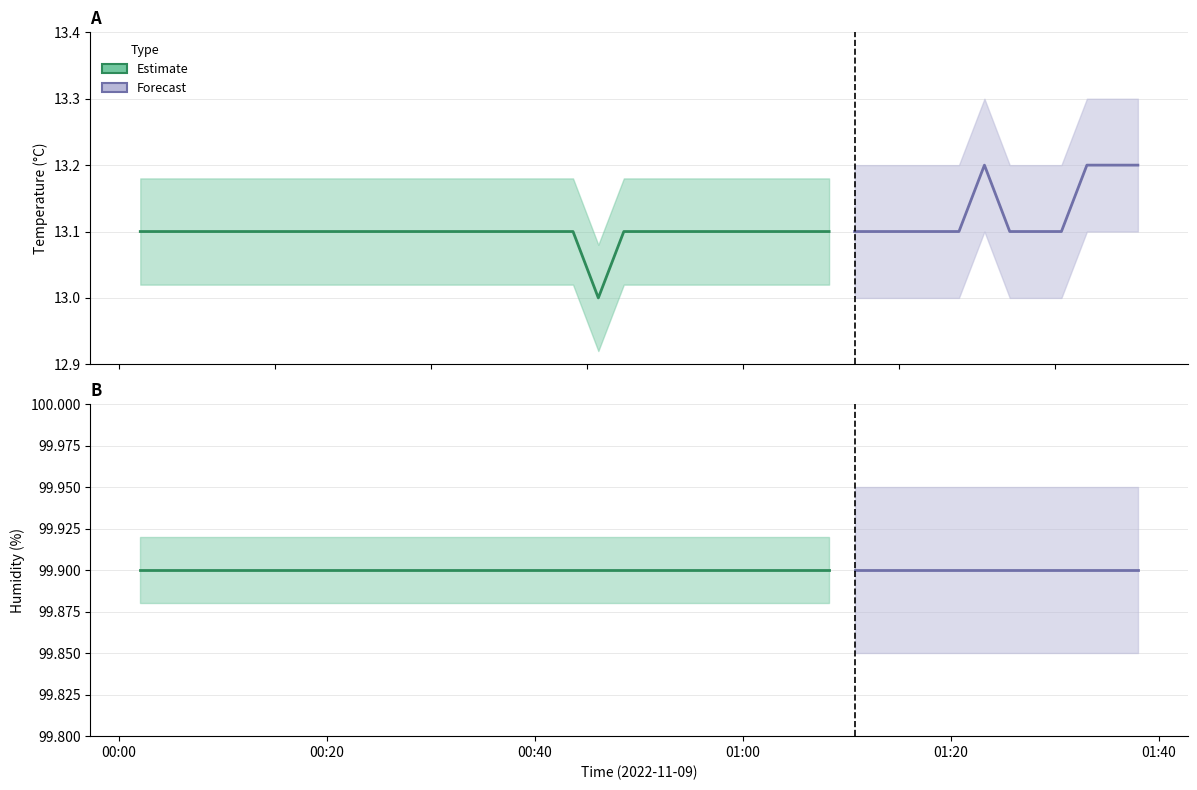

True or false: temp_lower has more than 1 interior local peaks.

False